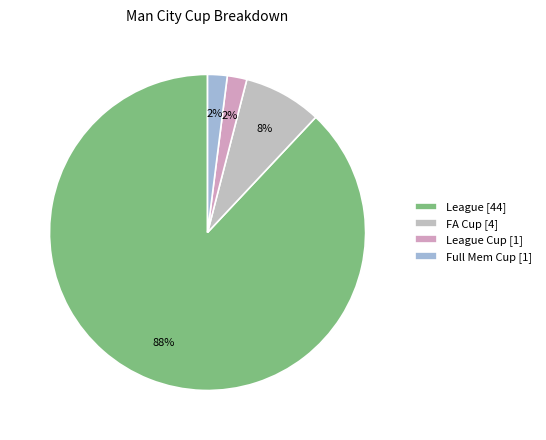

How many slices are in this pie chart?

4